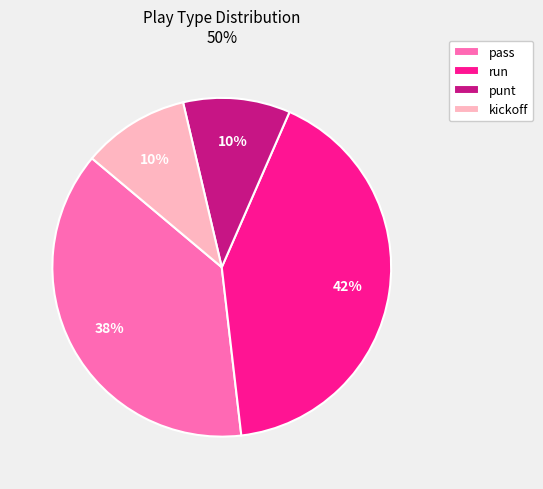

Does any single category account for the majority?

No